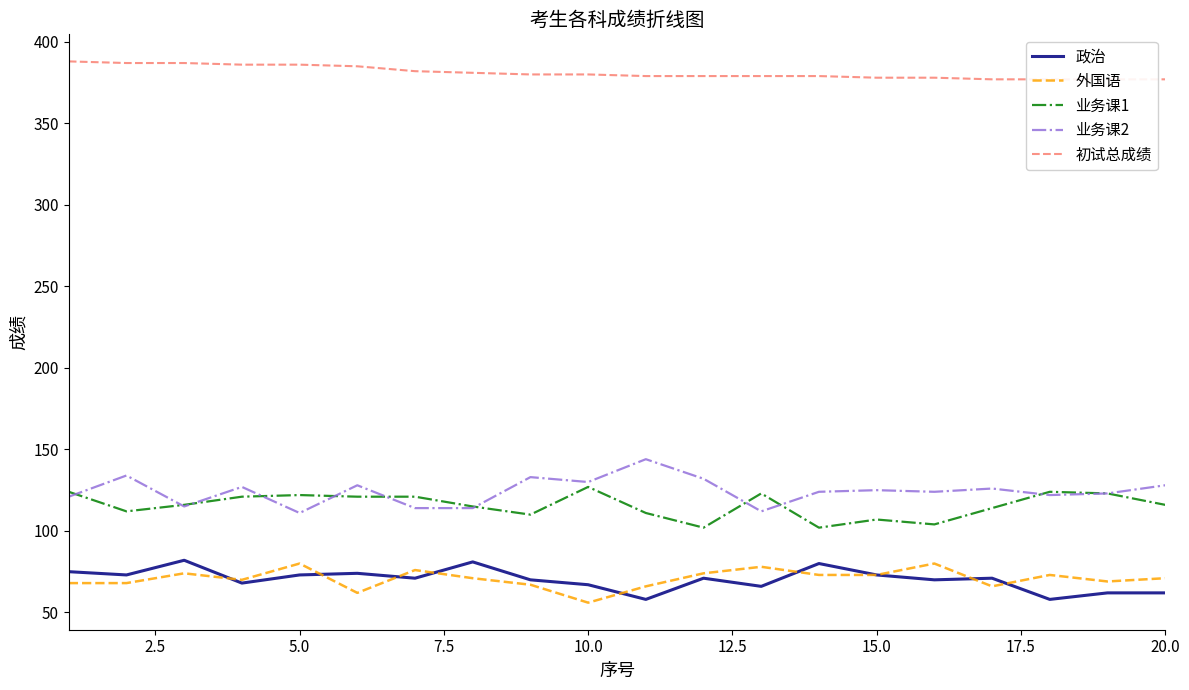

What is the average value of the 外国语 series?

71